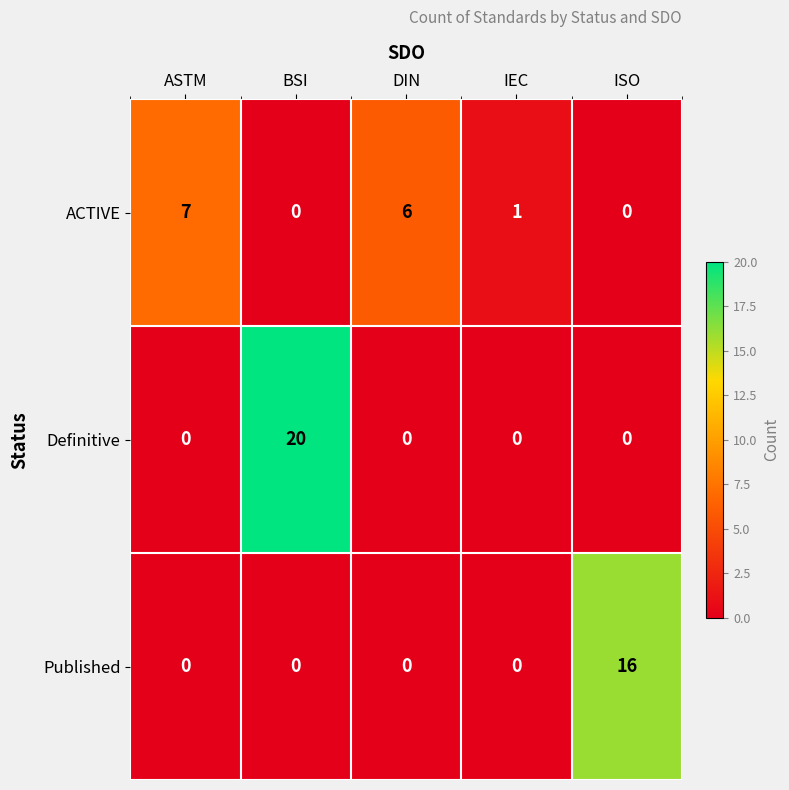

List the series in order of their overall mean, lowest first.

ACTIVE, Published, Definitive